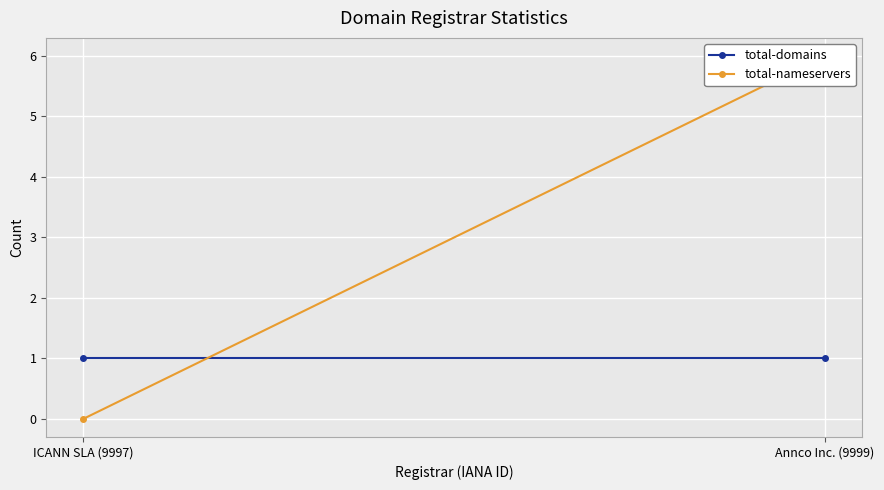

What is the difference between the total-nameservers values at Annco Inc. (9999) and ICANN SLA (9997)?

6